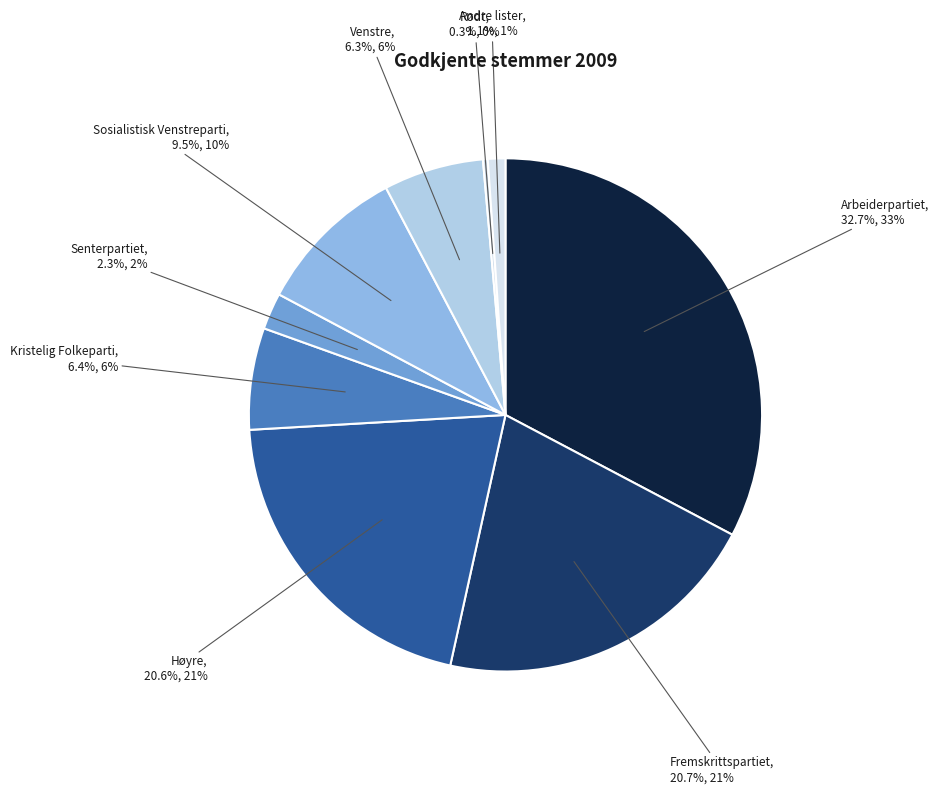

To the nearest percent, what portion does Senterpartiet represent?

2%